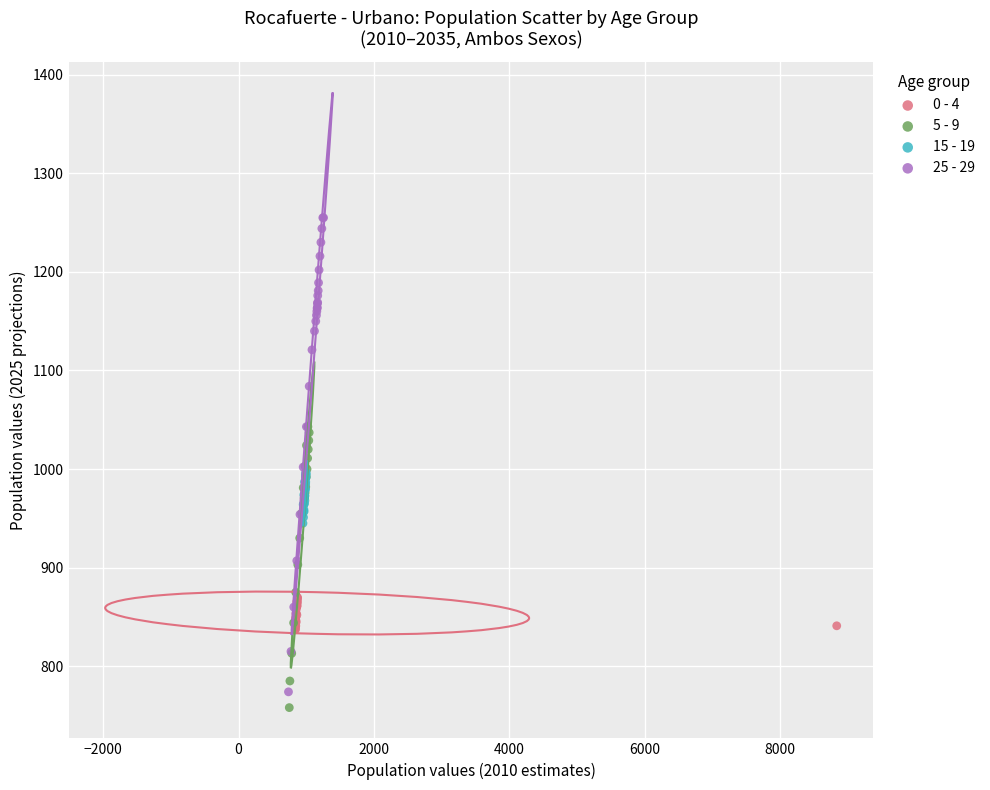

Which series reaches the maximum Y coordinate?

25 - 29